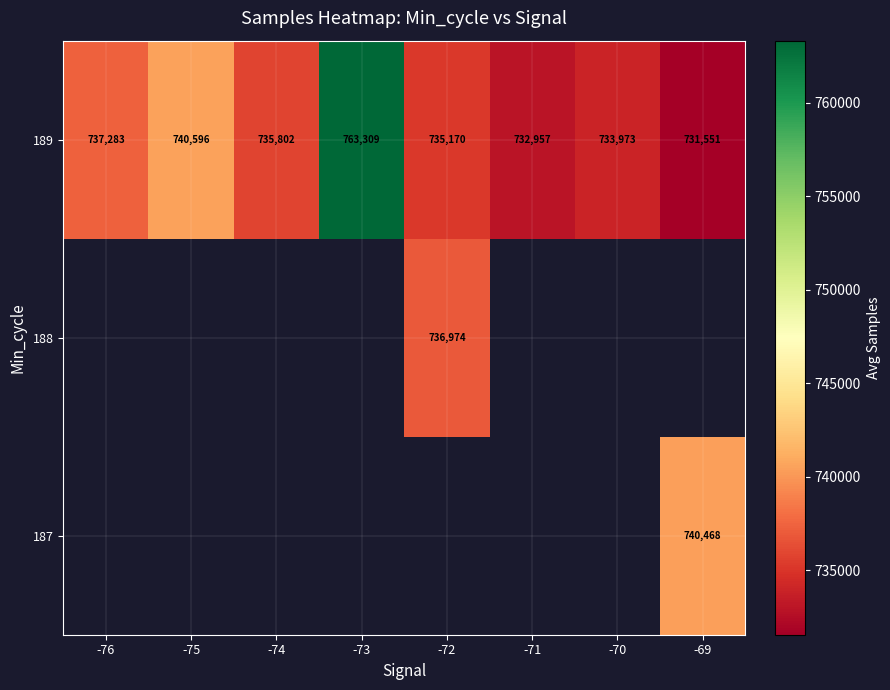

What is the difference between the 189 values at -69 and -72?

3619